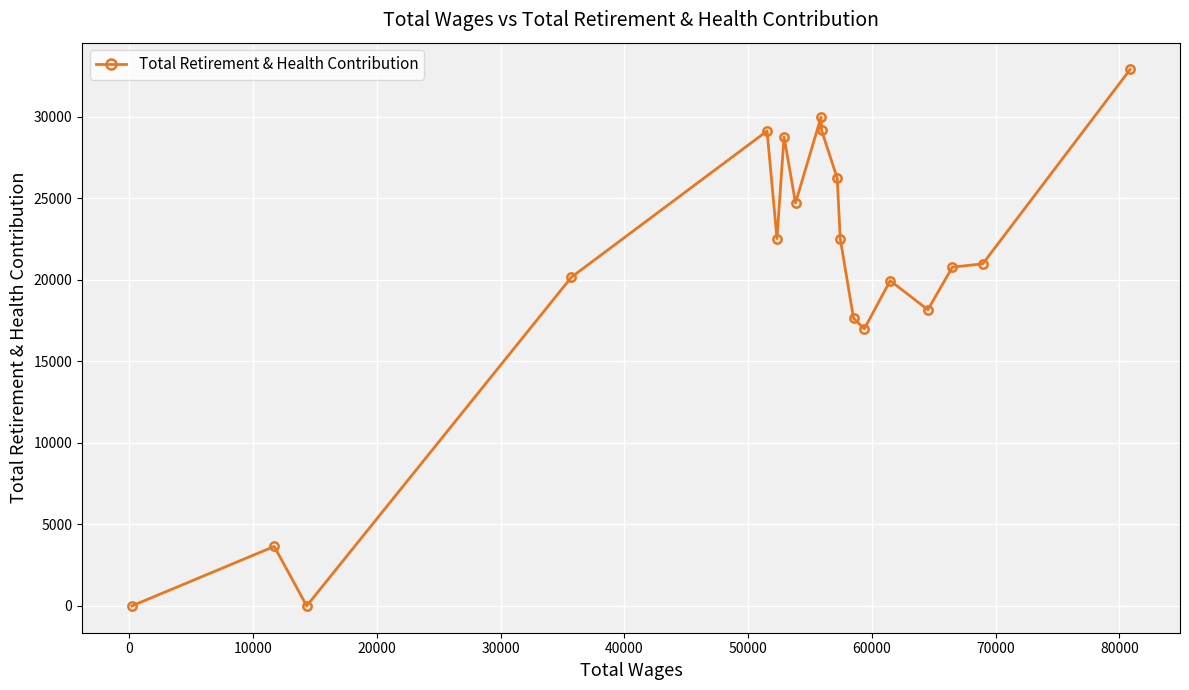

What is the sum of all values?

384087